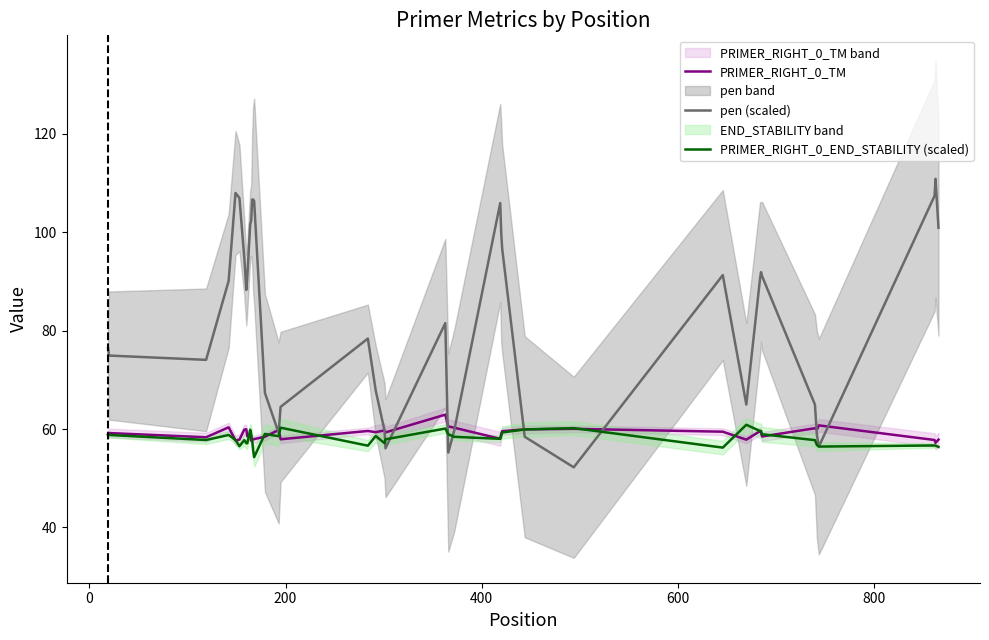

What is the maximum value for pen (scaled)?

110.8